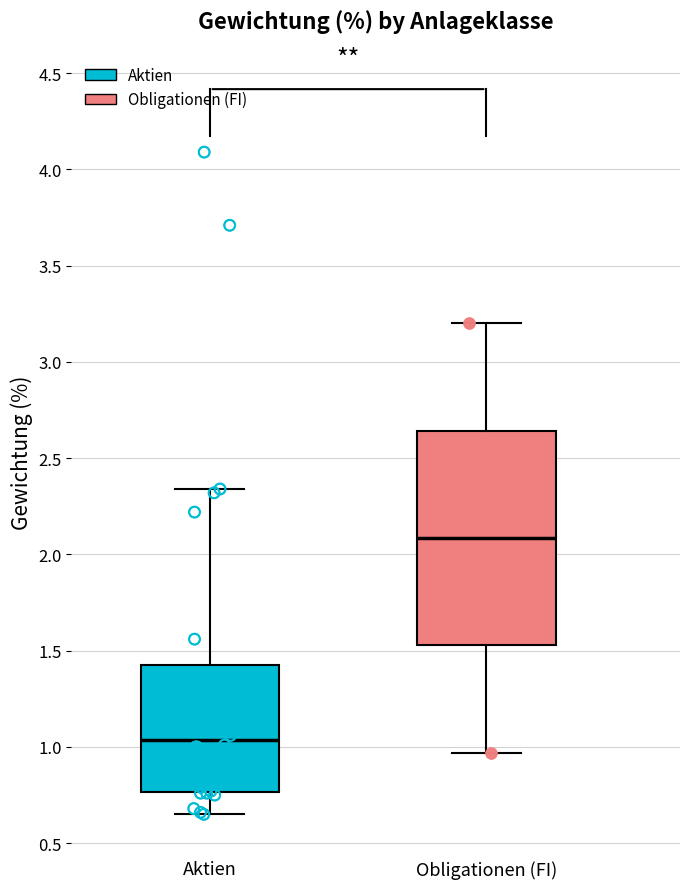

Reading left to right, transcribe this box plot: for each box, give where its median line is, the range the box spans, and where its two whiskers end, as read against the y-axis. The values are not printed on the chart, so give them approximately, as read against the axis.

Aktien: median 1.05, box 0.75 to 1.45, whiskers 0.65 to 2.35
Obligationen (FI): median 2.10, box 1.55 to 2.65, whiskers 0.95 to 3.20